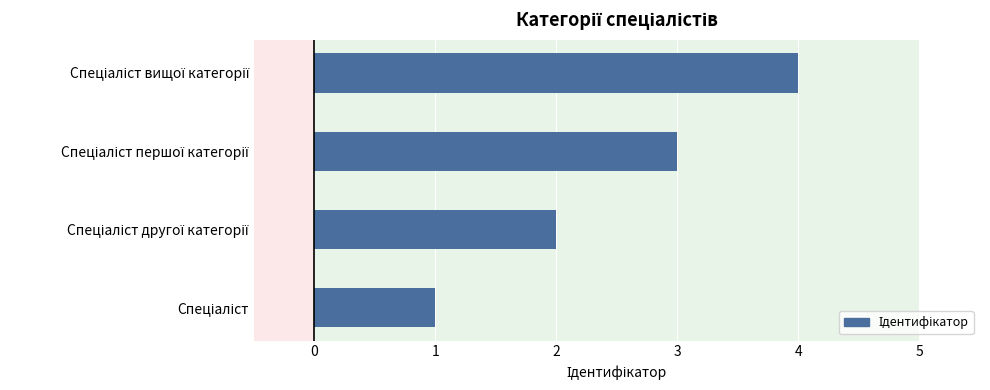

What is the difference between the maximum and minimum values?

3